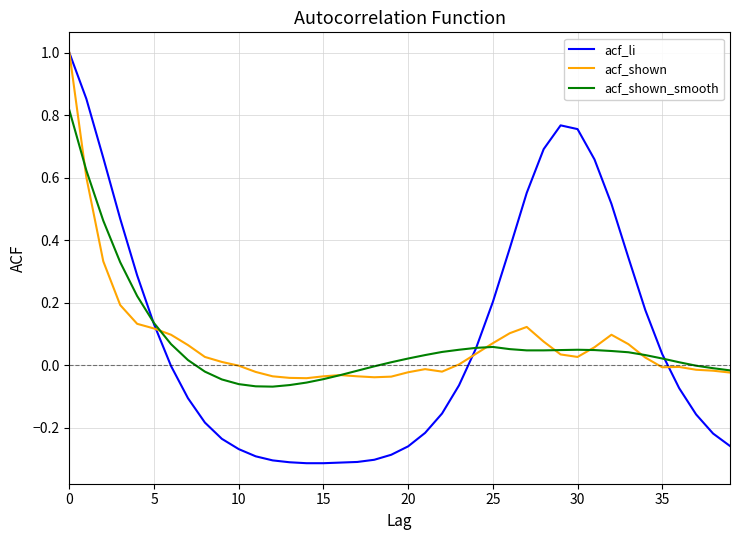

Which series ends up on top after the final intersection of acf_shown and acf_li?

acf_shown